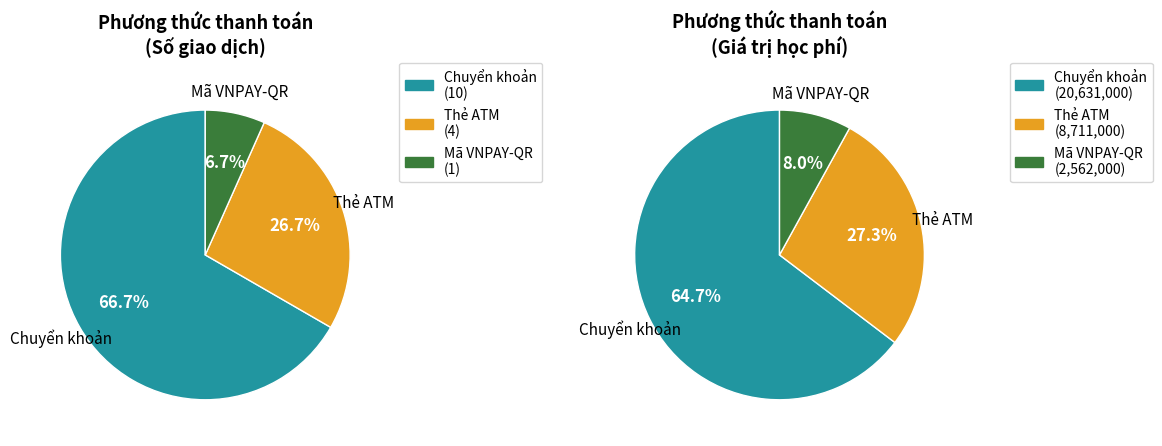

Does Thẻ ATM represent more than half of the total?

No